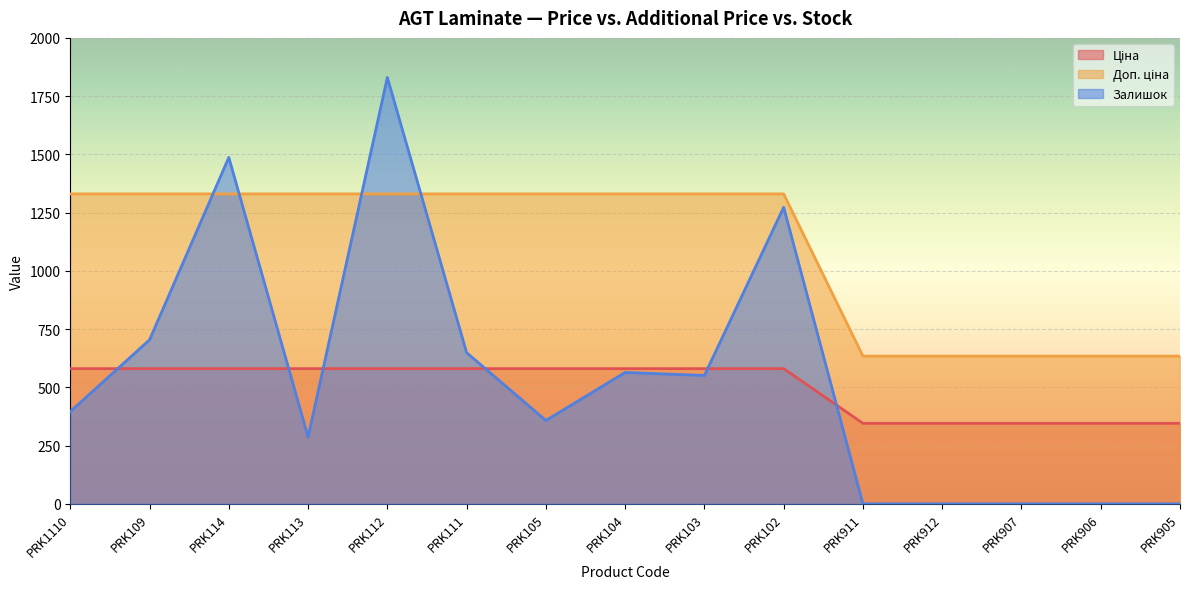

What is the average value of the Ціна series?

502.1